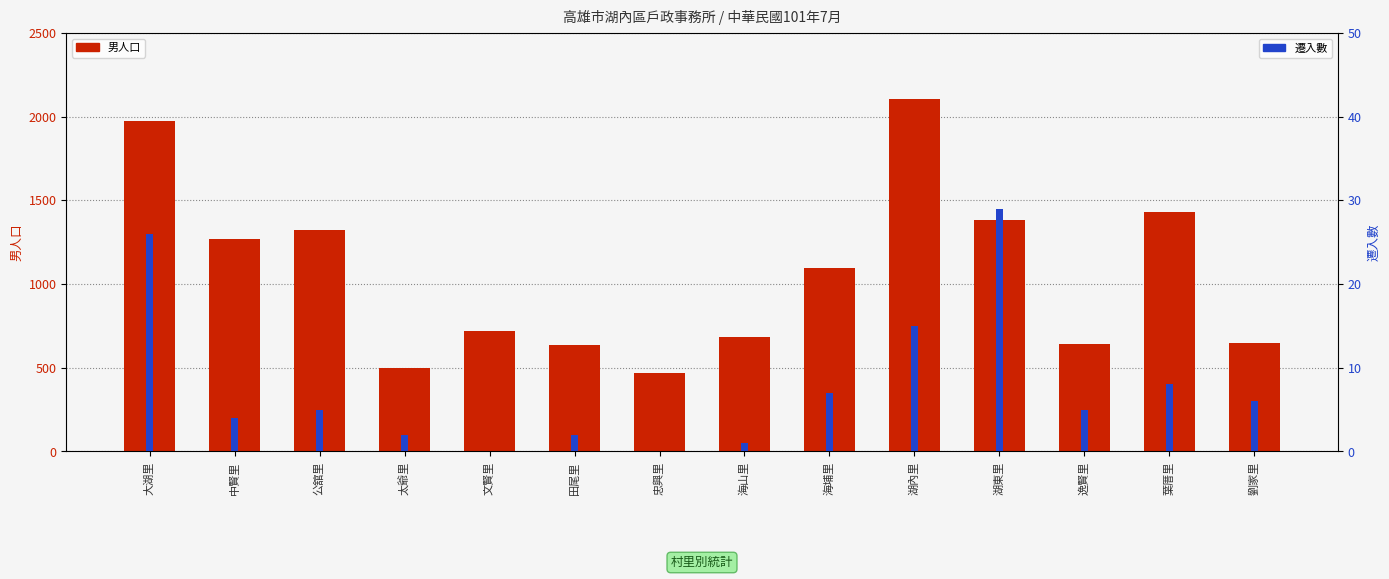

Between 中賢里 and 文賢里, which series saw the biggest shift?

男人口